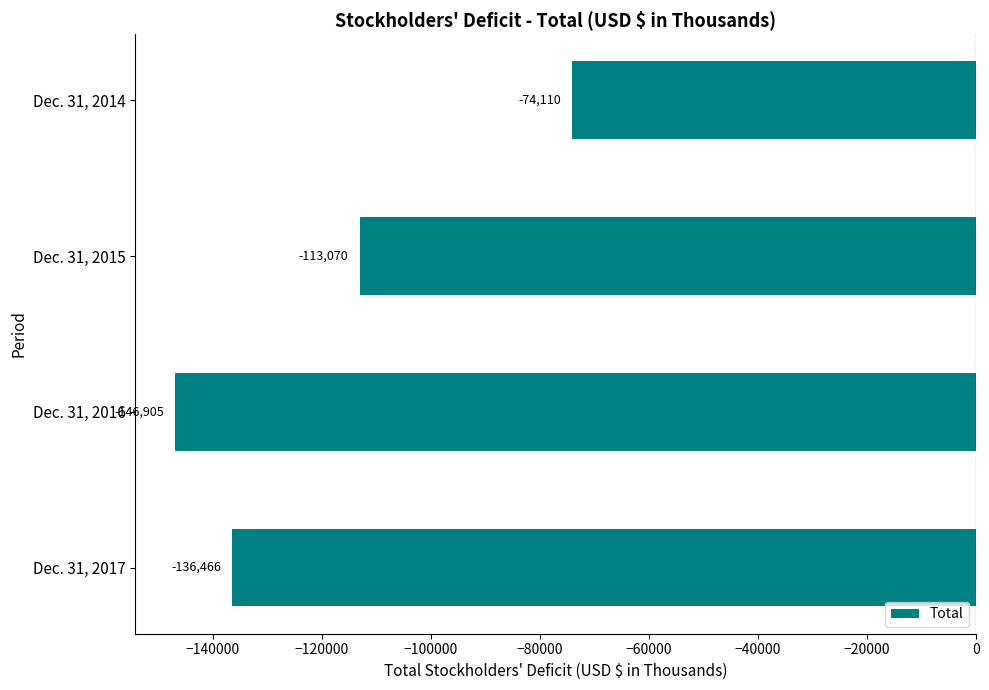

Reading top to bottom, extract all data points from this chart.

Dec. 31, 2014=-74110	Dec. 31, 2015=-113070	Dec. 31, 2016=-146905	Dec. 31, 2017=-136466